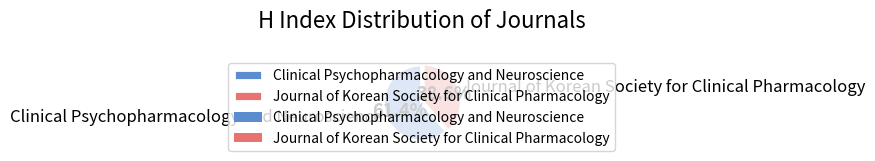

To the nearest percent, what is the combined percentage of Clinical Psychopharmacology and Neuroscience and Journal of Korean Society for Clinical Pharmacology?

100%